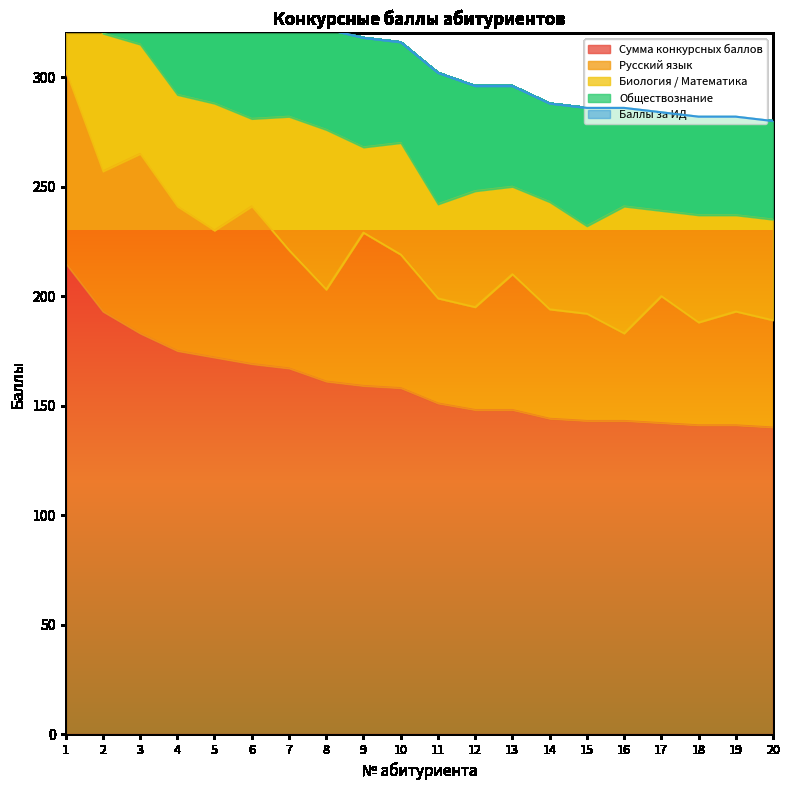

True or false: Сумма конкурсных баллов has a value of 142 at 17.

True